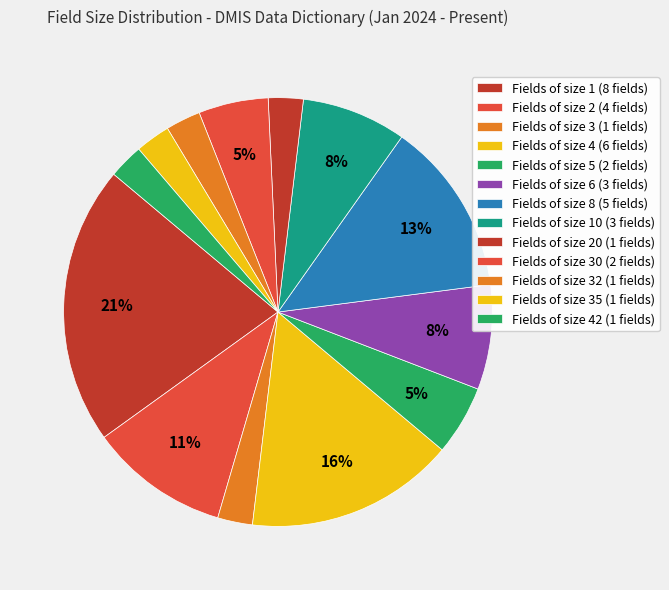

Count the number of slices in the pie.

13